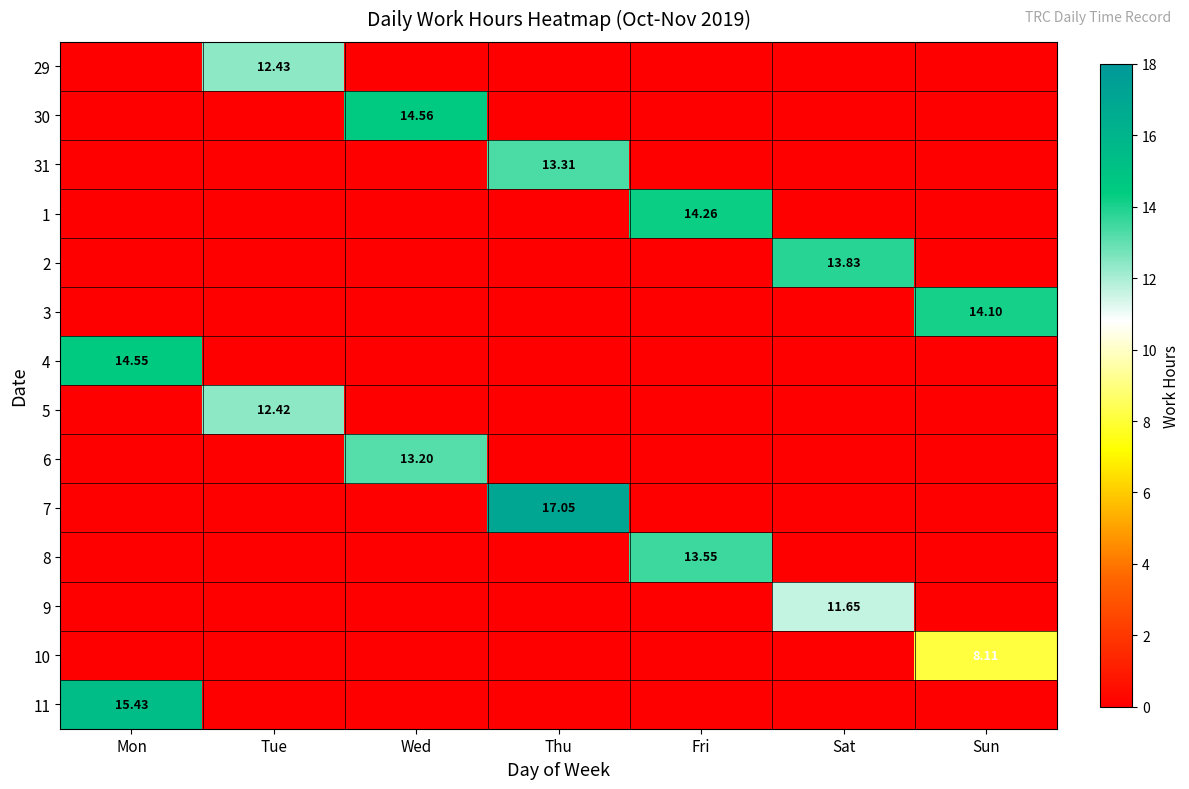

At which category is the sum across all series the highest?

Thu